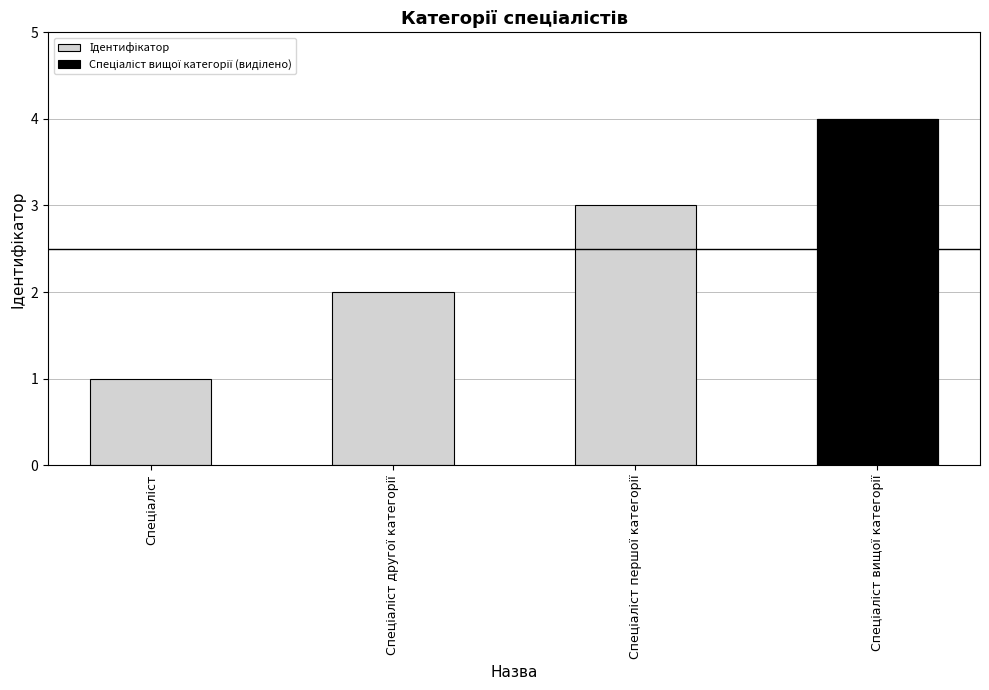

Between Спеціаліст and Спеціаліст другої категорії, which is larger?

Спеціаліст другої категорії